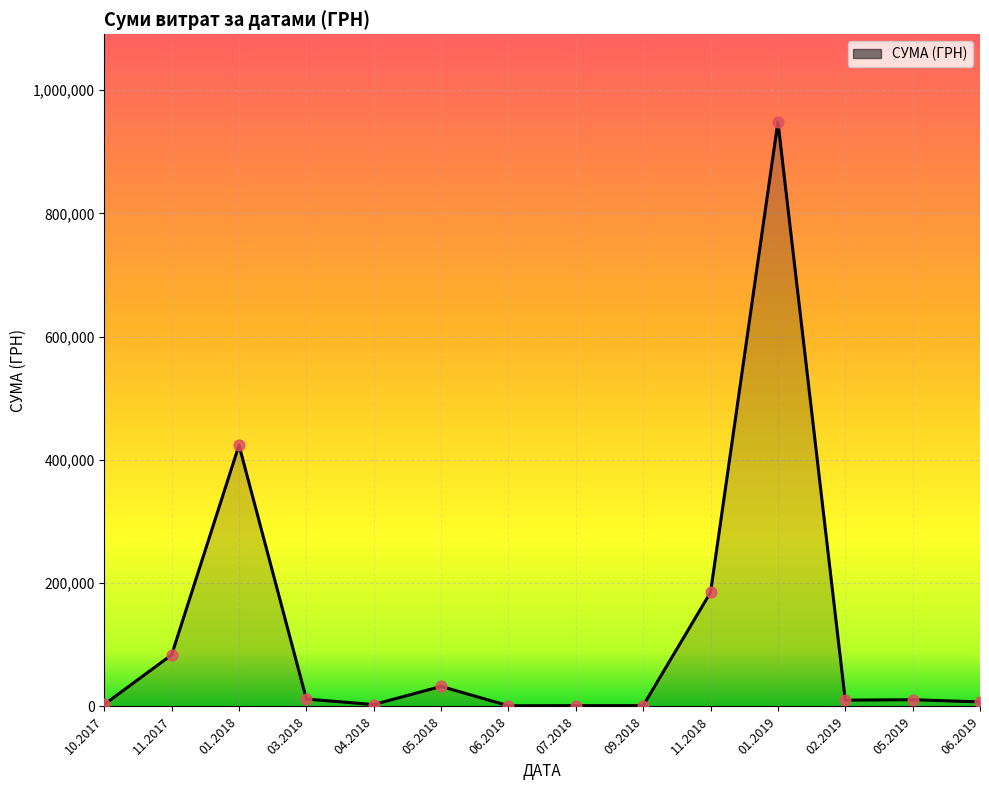

Between 31.05.2018 and 12.06.2018, which is larger?

31.05.2018